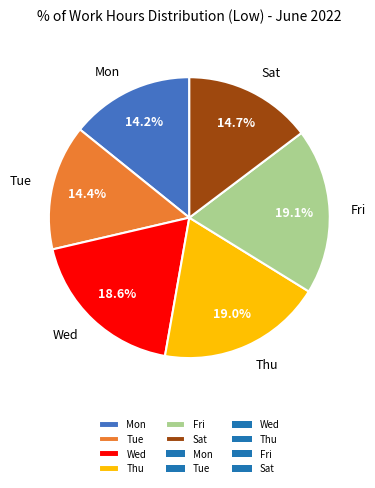

Between Wed and Sat, which is larger?

Wed